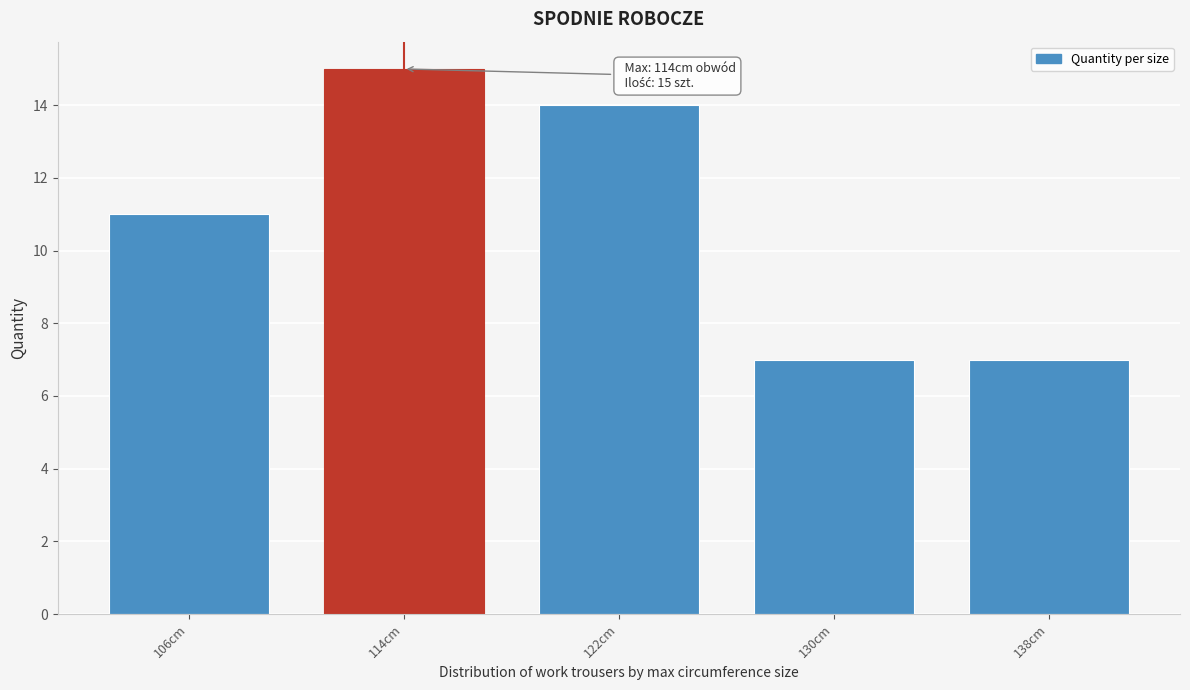

Reading right to left, extract all data points from this chart.

7	7	14	15	11